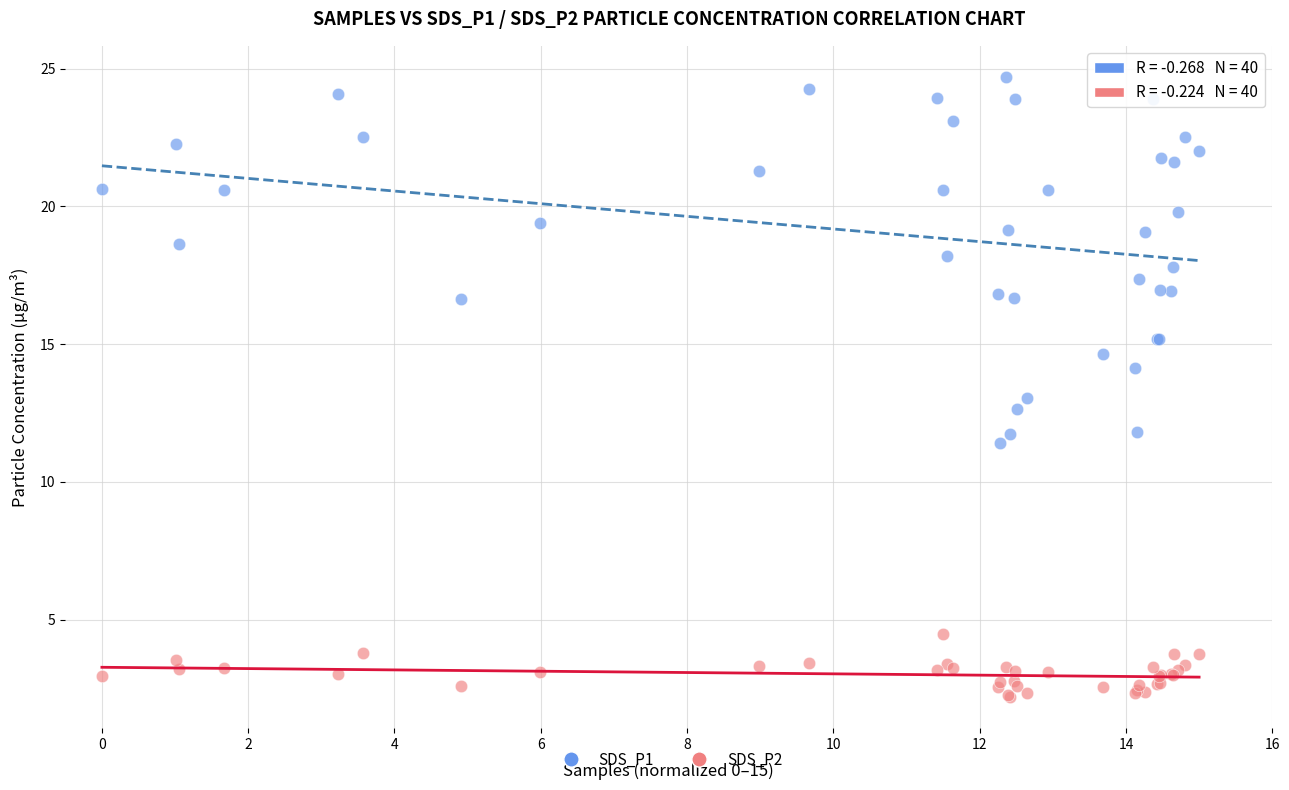

Which series has the largest Y range (max minus min)?

SDS_P1